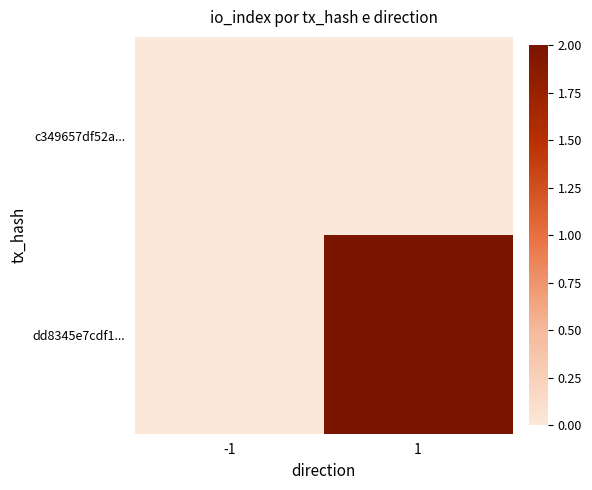

Which series has the largest range (max minus min)?

dd8345e7cdf1...